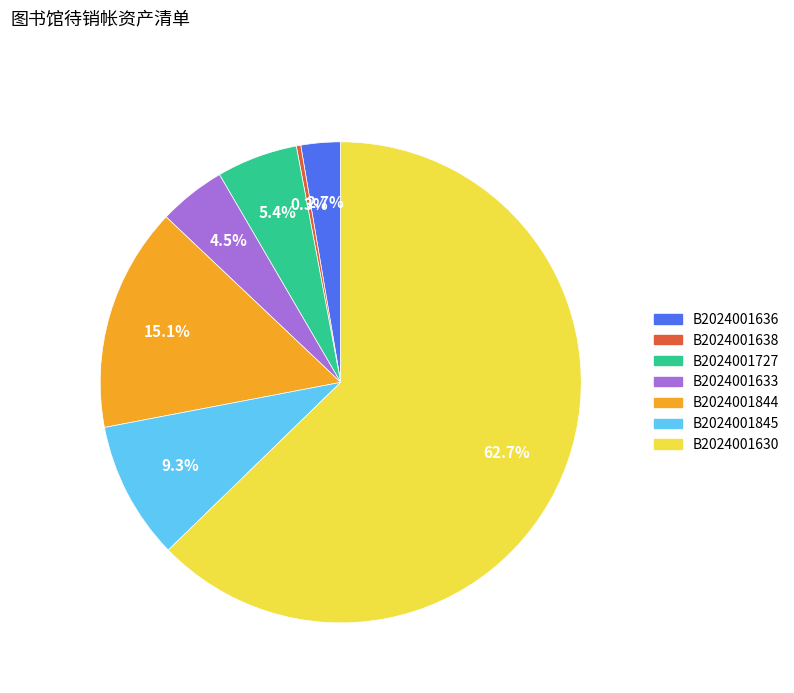

Approximately how many times larger is the value at B2024001630 compared to B2024001638?

210.0